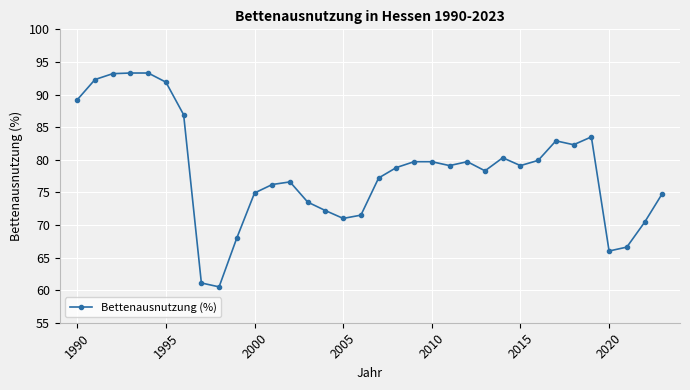

What is the difference between the second highest and second lowest values?

32.2